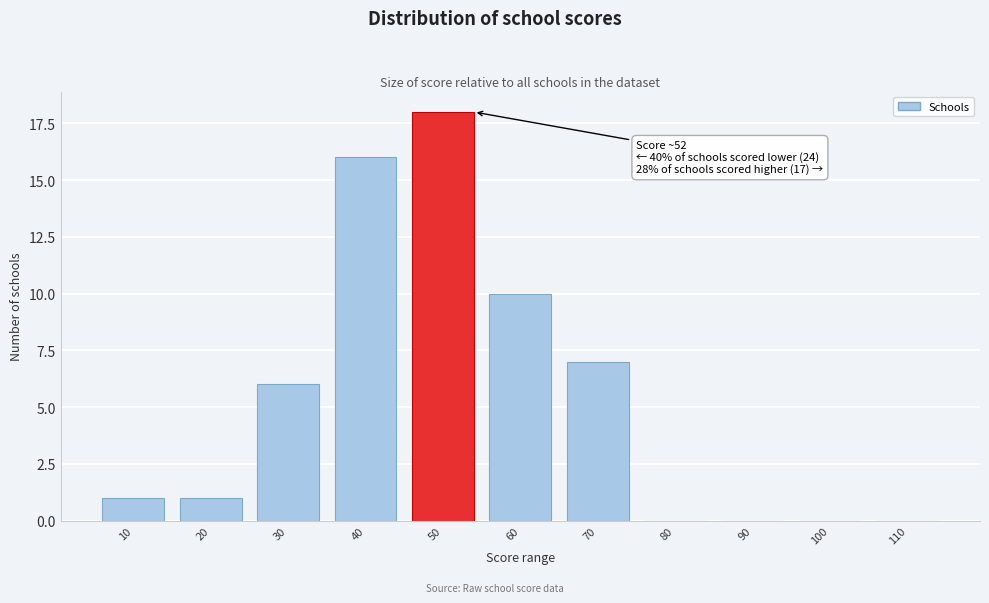

Reading left to right, what are all the values shown in this chart?

10=1	20=1	30=6	40=16	50=18	60=10	70=7	80=0	90=0	100=0	110=0